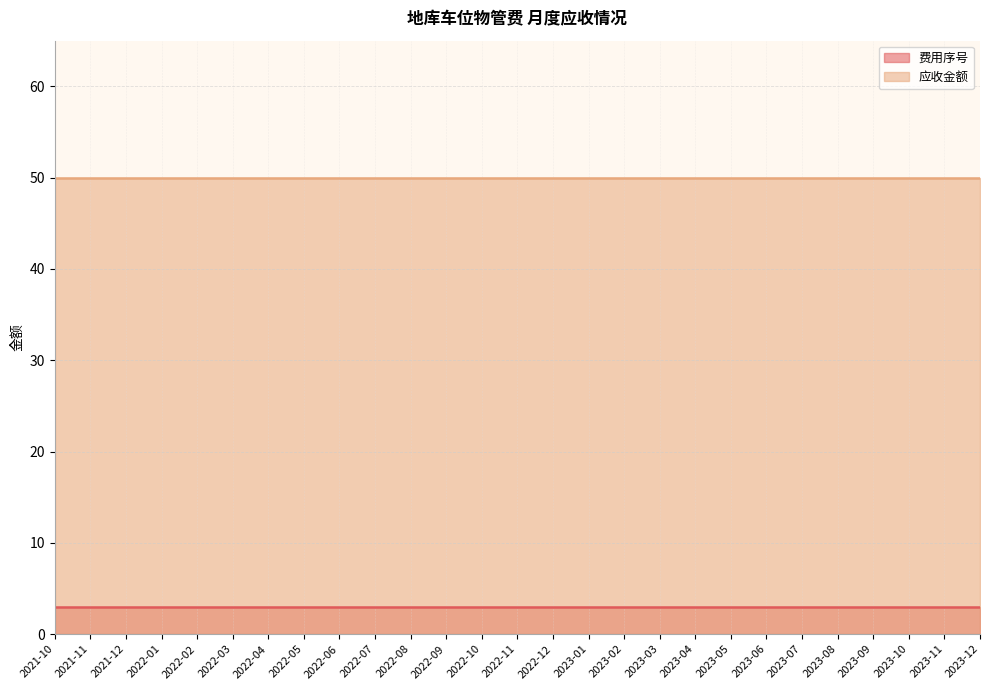

Reading left to right, extract all data points from this chart.

费用序号: 3	3	3	3	3	3	3	3	3	3	3	3	3	3	3	3	3	3	3	3	3	3	3	3	3	3	3
应收金额: 50	50	50	50	50	50	50	50	50	50	50	50	50	50	50	50	50	50	50	50	50	50	50	50	50	50	50